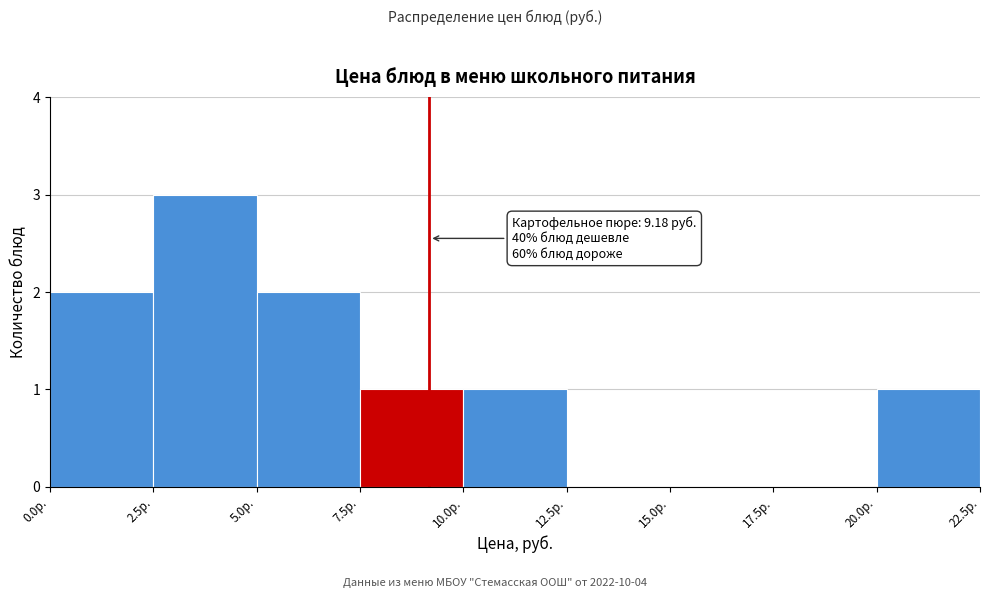

Over which range of the x-axis is the bar tallest?

2.5 to 5.0